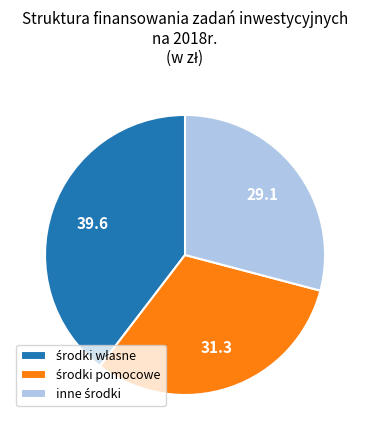

Does any single category account for the majority?

No